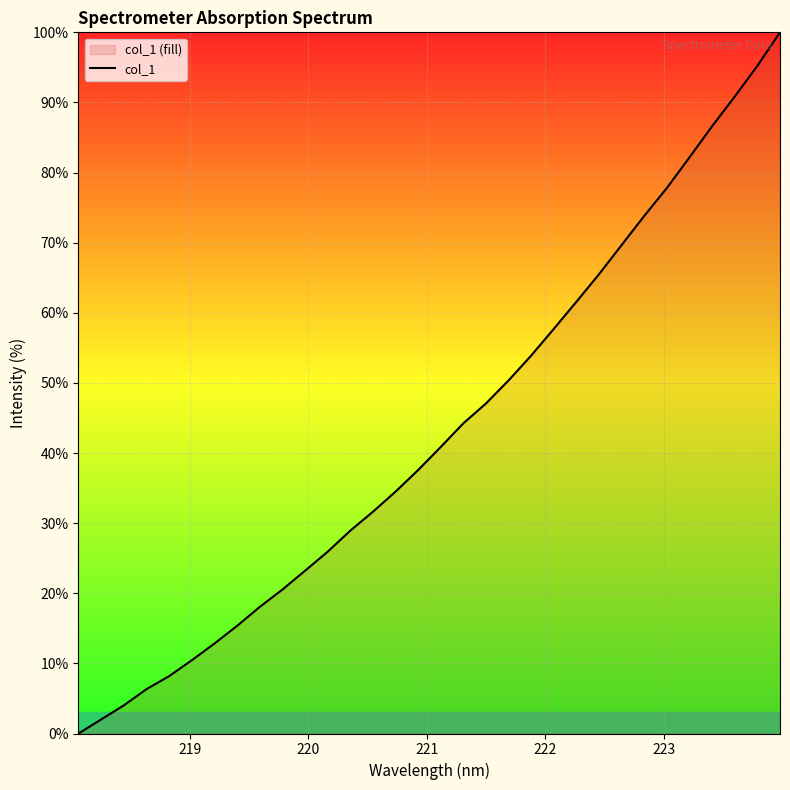

Reading left to right, list all the values displayed in this chart.

0.0	2.0	4.0	6.3	8.2	10.4	12.8	15.3	18.1	20.5	23.2	25.9	28.9	31.6	34.5	37.6	40.9	44.2	47.1	50.4	53.9	57.7	61.6	65.5	69.7	73.8	77.8	82.2	86.6	90.9	95.2	100.0